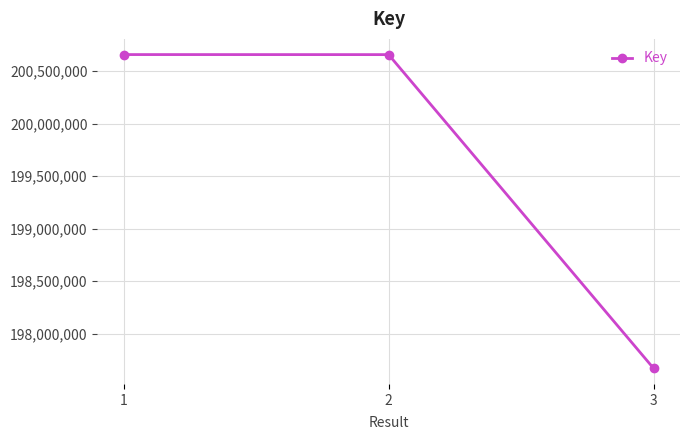

What is the minimum value shown in the chart?

197669367